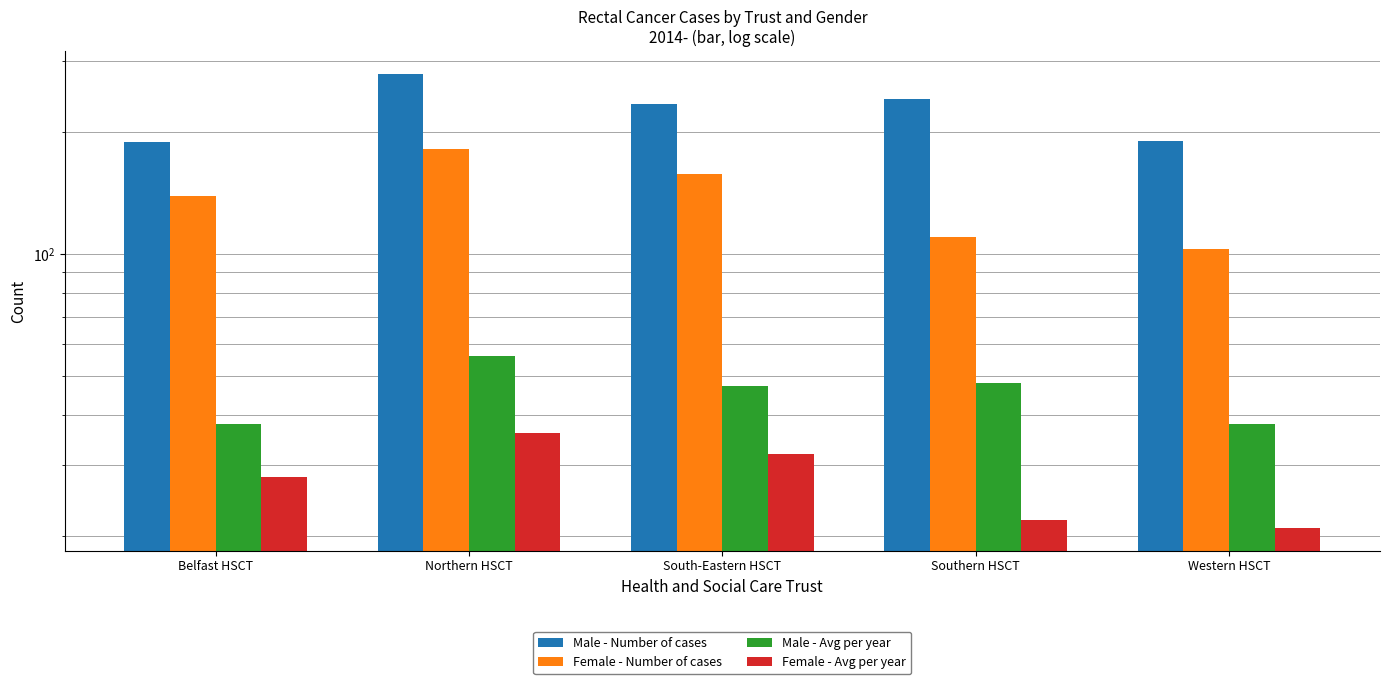

Which series changed the most between Belfast HSCT and South-Eastern HSCT?

Male - Number of cases